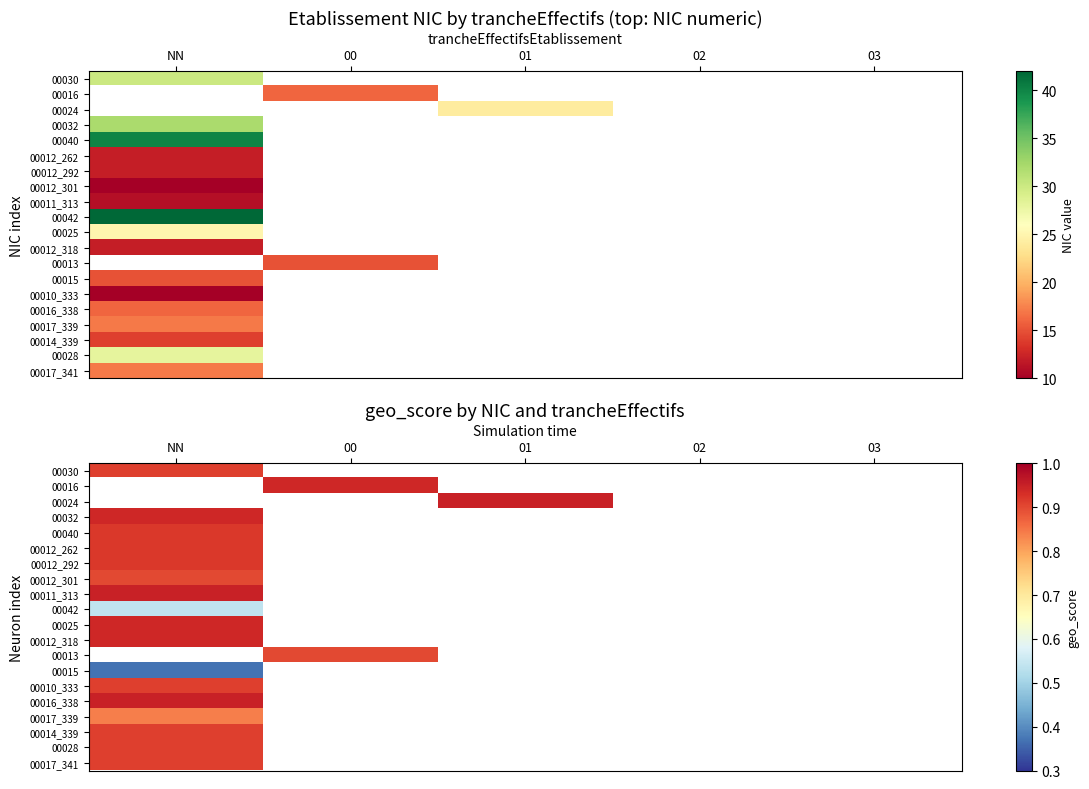

How many positive values does the 00024 series have?

1